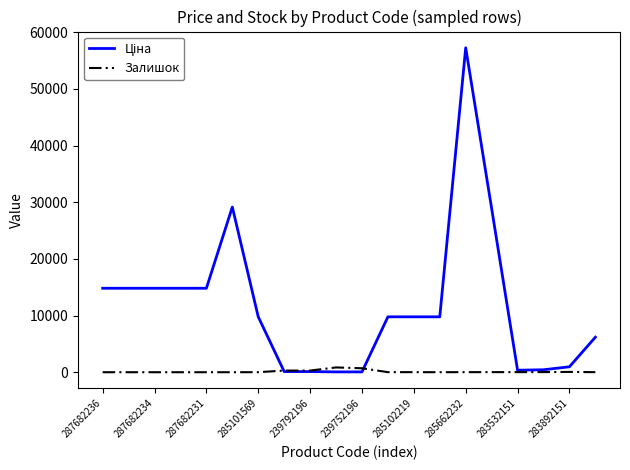

What is the maximum value shown in the chart?

57258.0